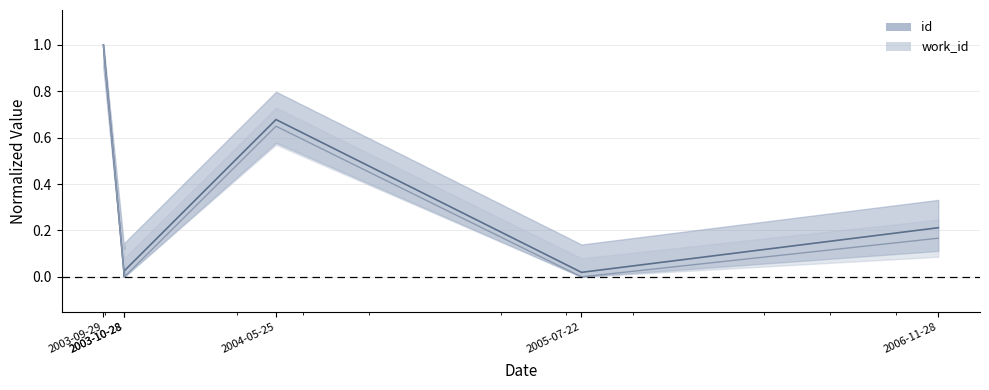

At which category is the sum across all series the highest?

2003-09-29